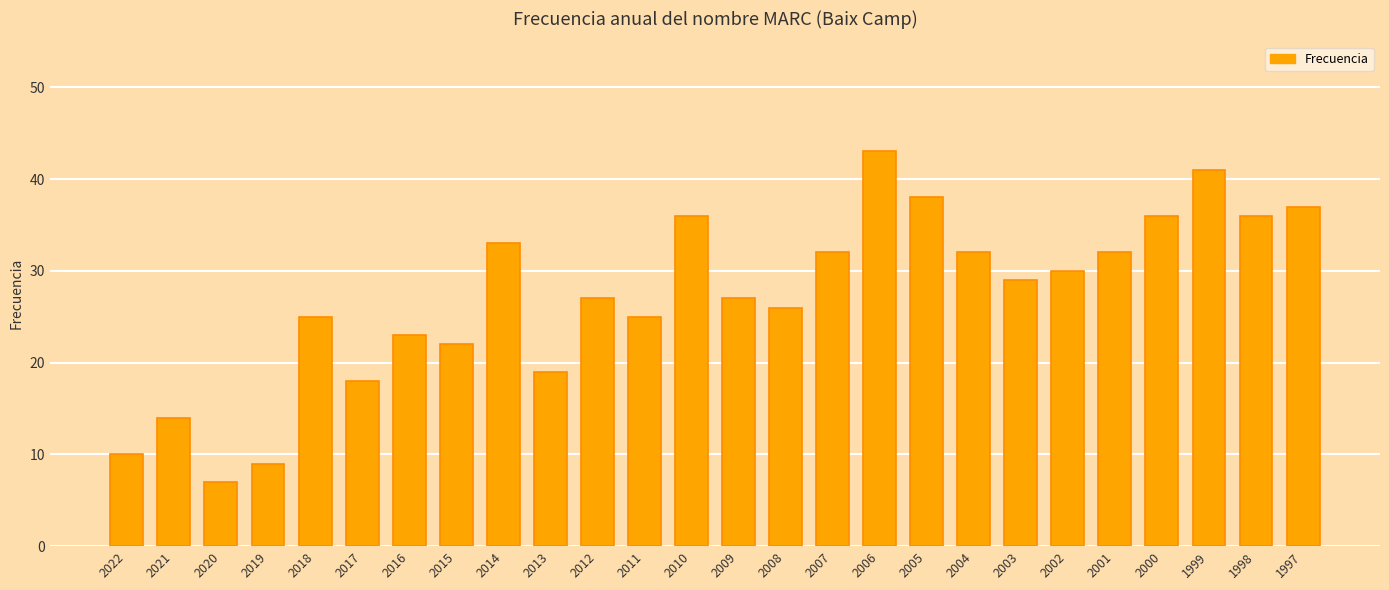

What is the difference between the values at 1998 and 2014?

3